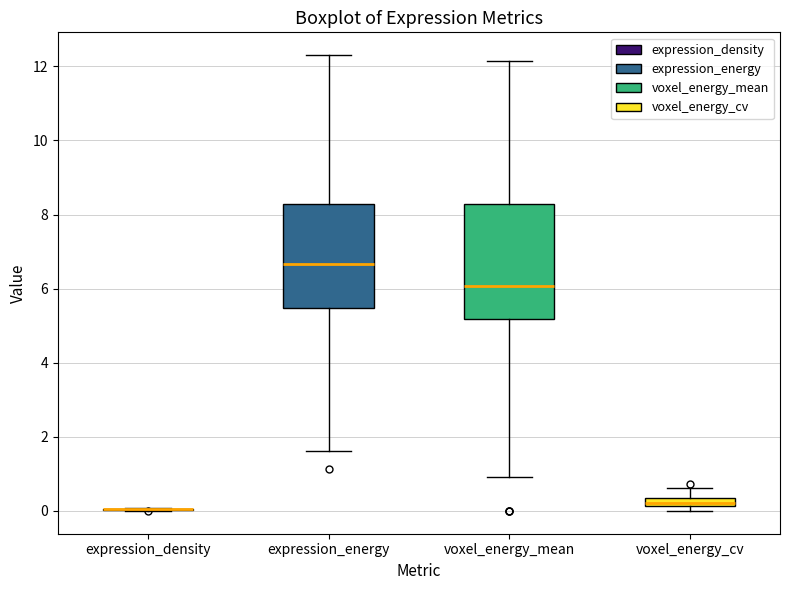

Which box is the tallest, from its lower edge to its upper edge?

voxel_energy_mean